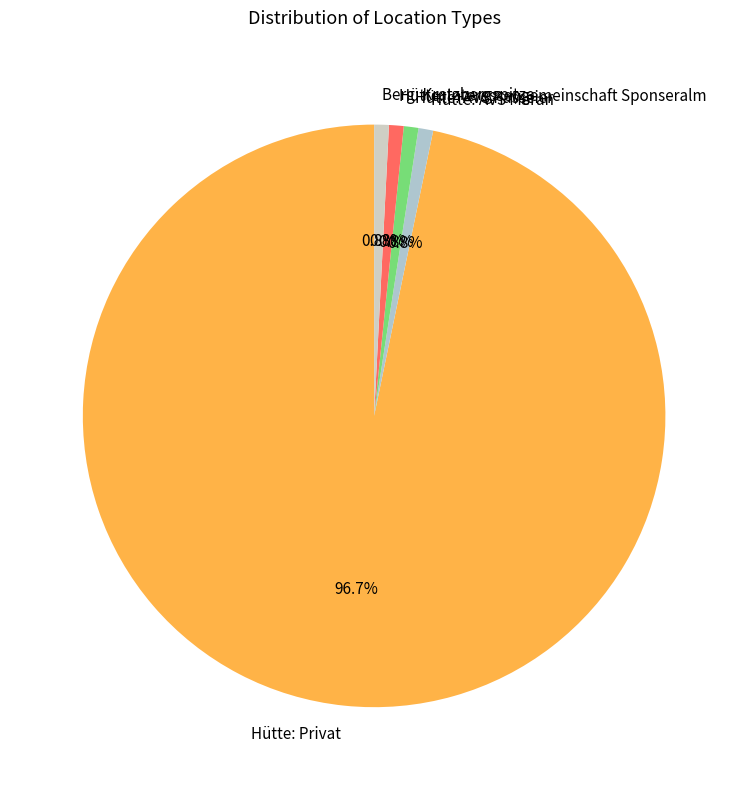

True or false: Hütte: Privat accounts for 91% of the total.

False